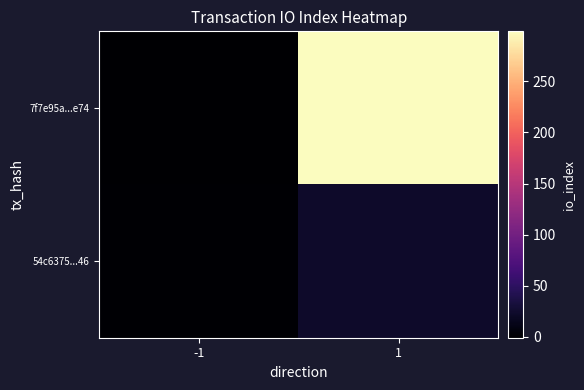

Which series has the largest range (max minus min)?

7f7e95a...e74